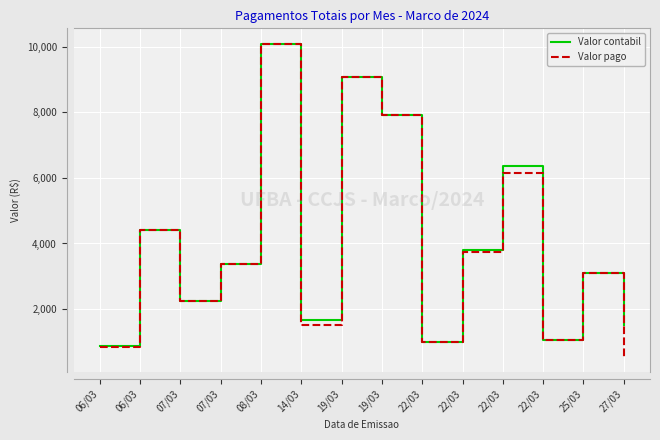

At which category does Valor pago reach its first local valley?

07/03